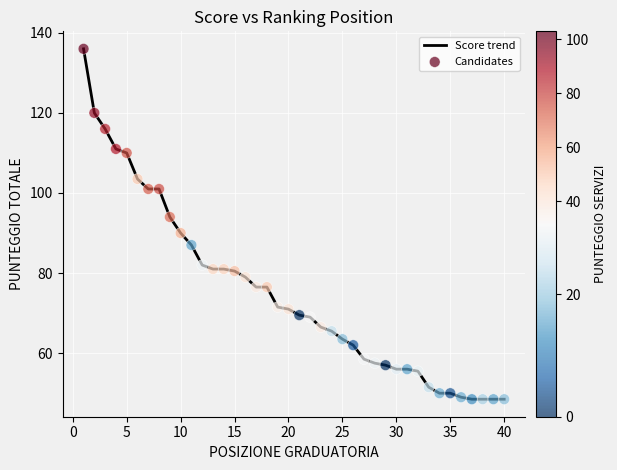

What is the difference between the maximum and minimum values?

87.5